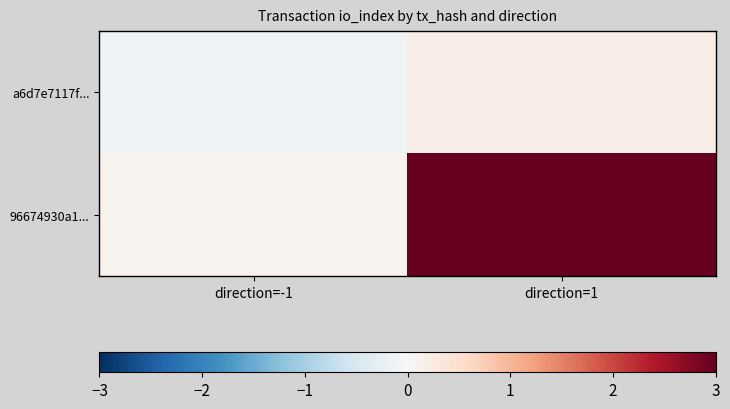

At which category is the sum across all series the highest?

direction=1